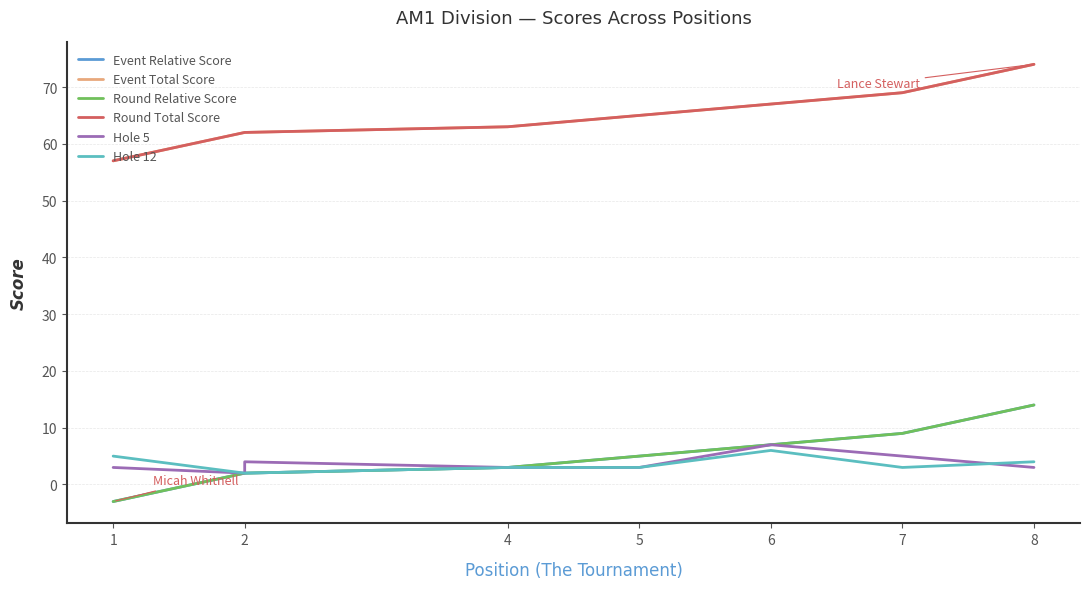

Does the chart have visible grid lines?

Yes